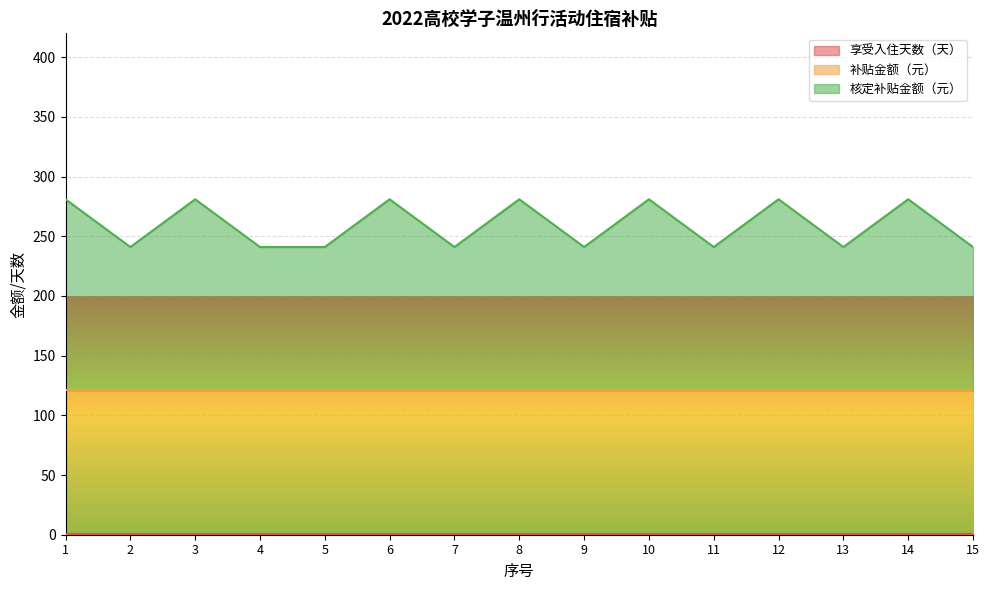

What is the spread (max minus min) of values at 4?

119